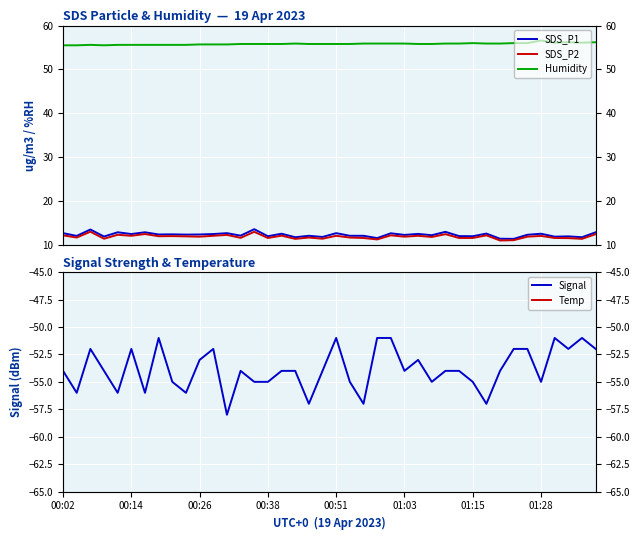

True or false: Humidity has a value of 55.7 at 12.

True